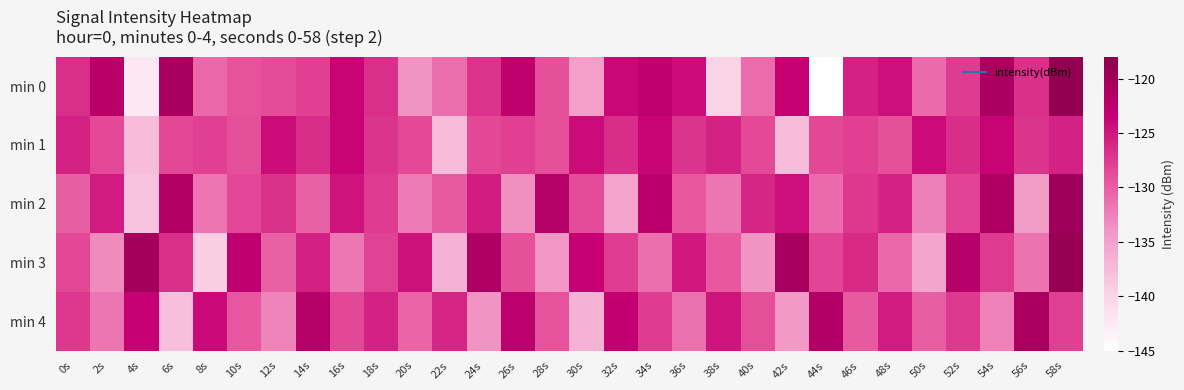

What is the minimum value shown in the chart?

-145.4